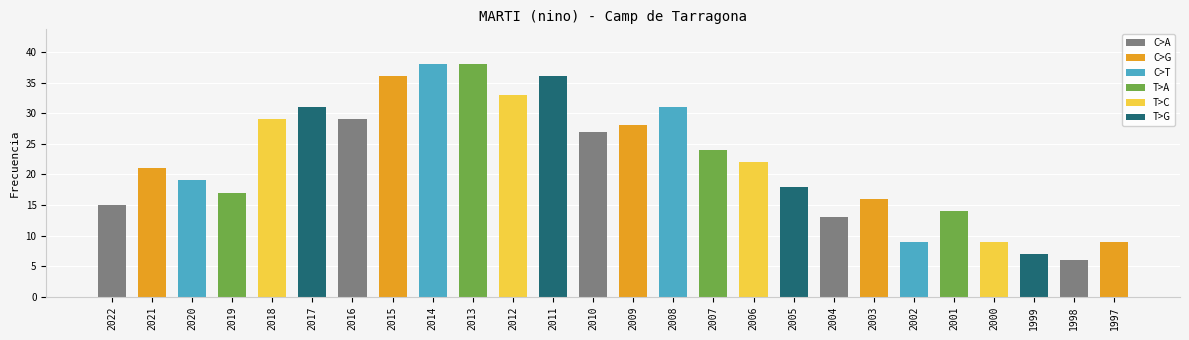

What is the minimum value shown in the chart?

6